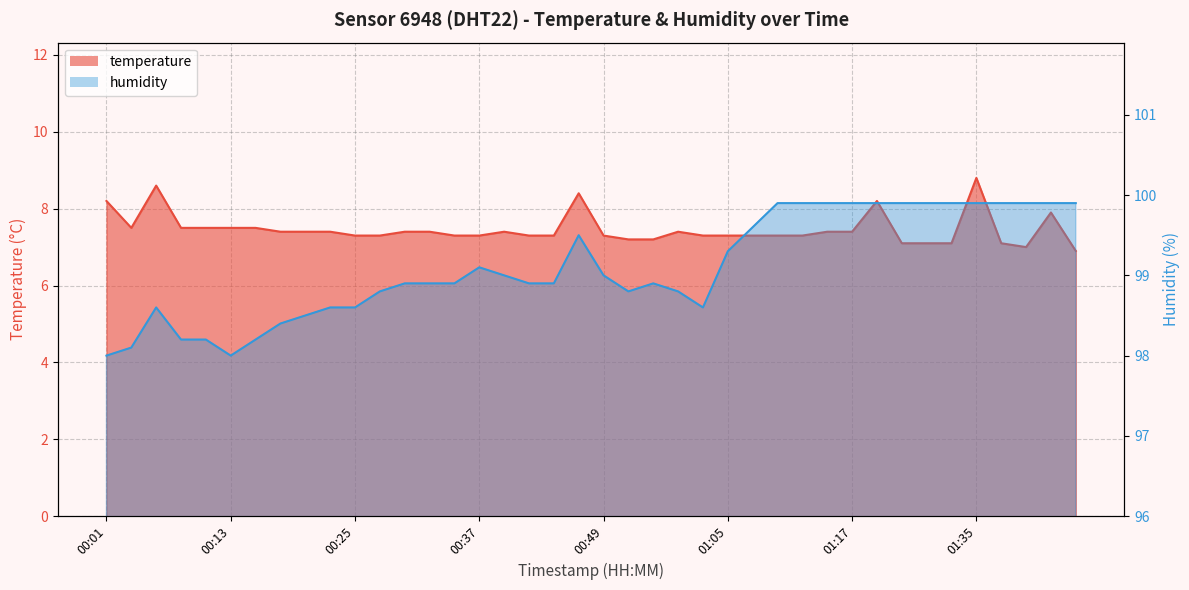

The temperature series shows 10.4 at 00:08. True or false?

False